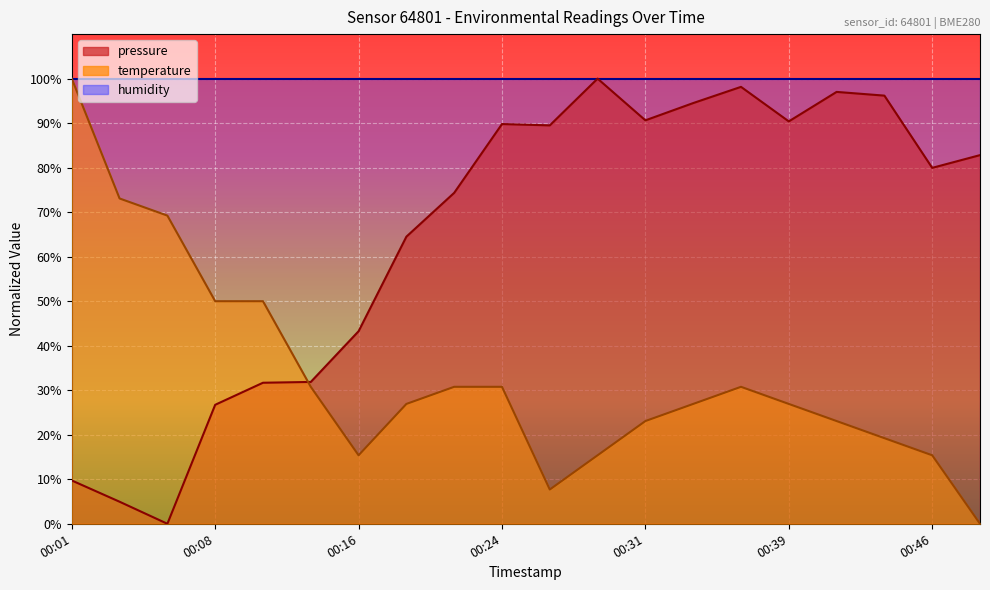

At which label does pressure first exceed 82?

00:24